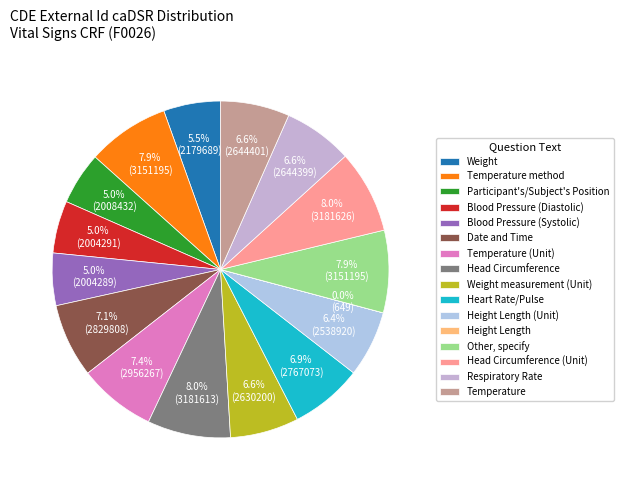

To the nearest percent, what is the combined percentage of Date and Time and Other, specify?

15%